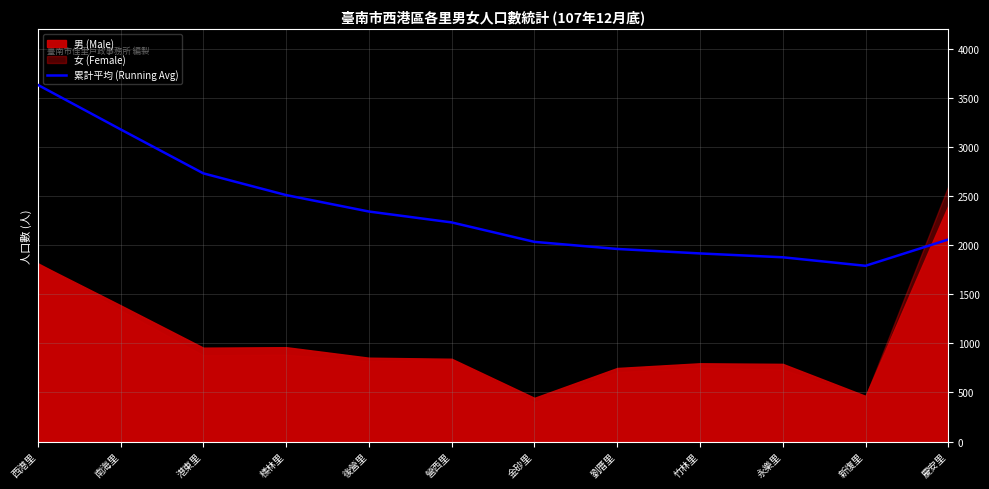

Is it true that 累計平均 (Running Avg) equals 3117.6 at 劉厝里?

False